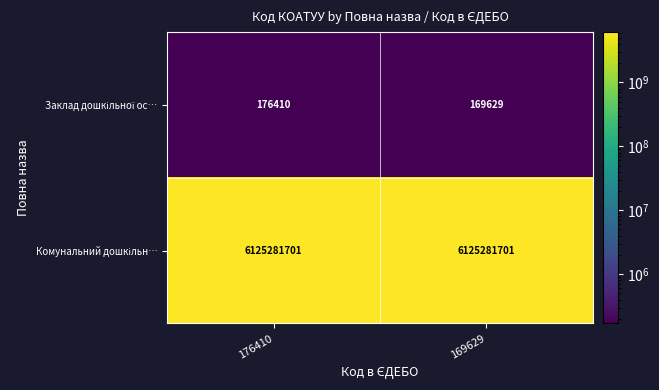

What is the spread (max minus min) of values at 176410?

6125105291